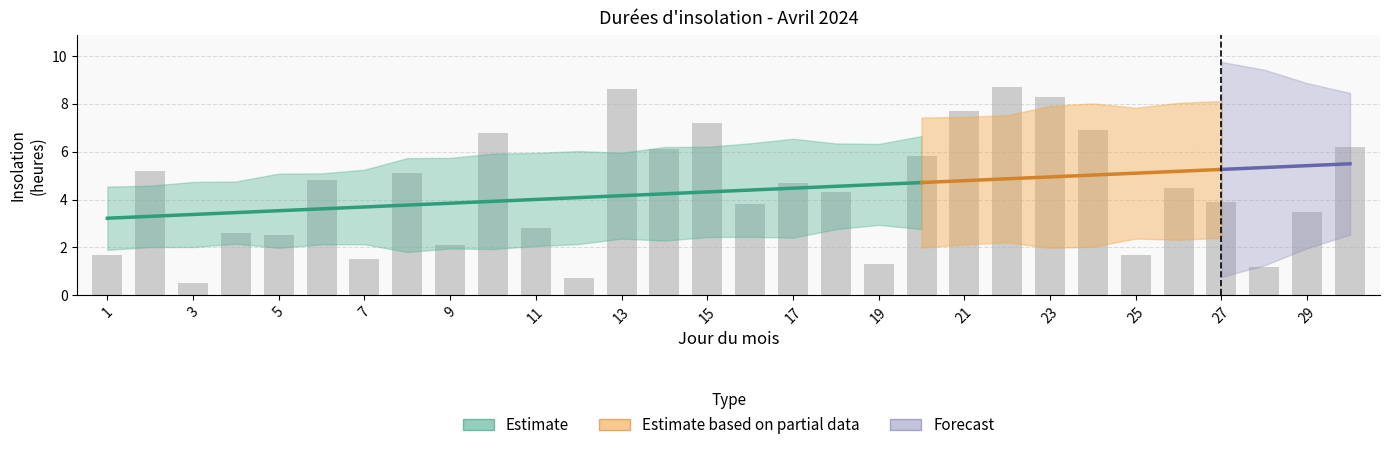

Reading left to right, list all the values displayed in this chart.

1=1.7	2=5.2	3=0.5	4=2.6	5=2.5	6=4.8	7=1.5	8=5.1	9=2.1	10=6.8	11=2.8	12=0.7	13=8.6	14=6.1	15=7.2	16=3.8	17=4.7	18=4.3	19=1.3	20=5.8	21=7.7	22=8.7	23=8.3	24=6.9	25=1.7	26=4.5	27=3.9	28=1.2	29=3.5	30=6.2